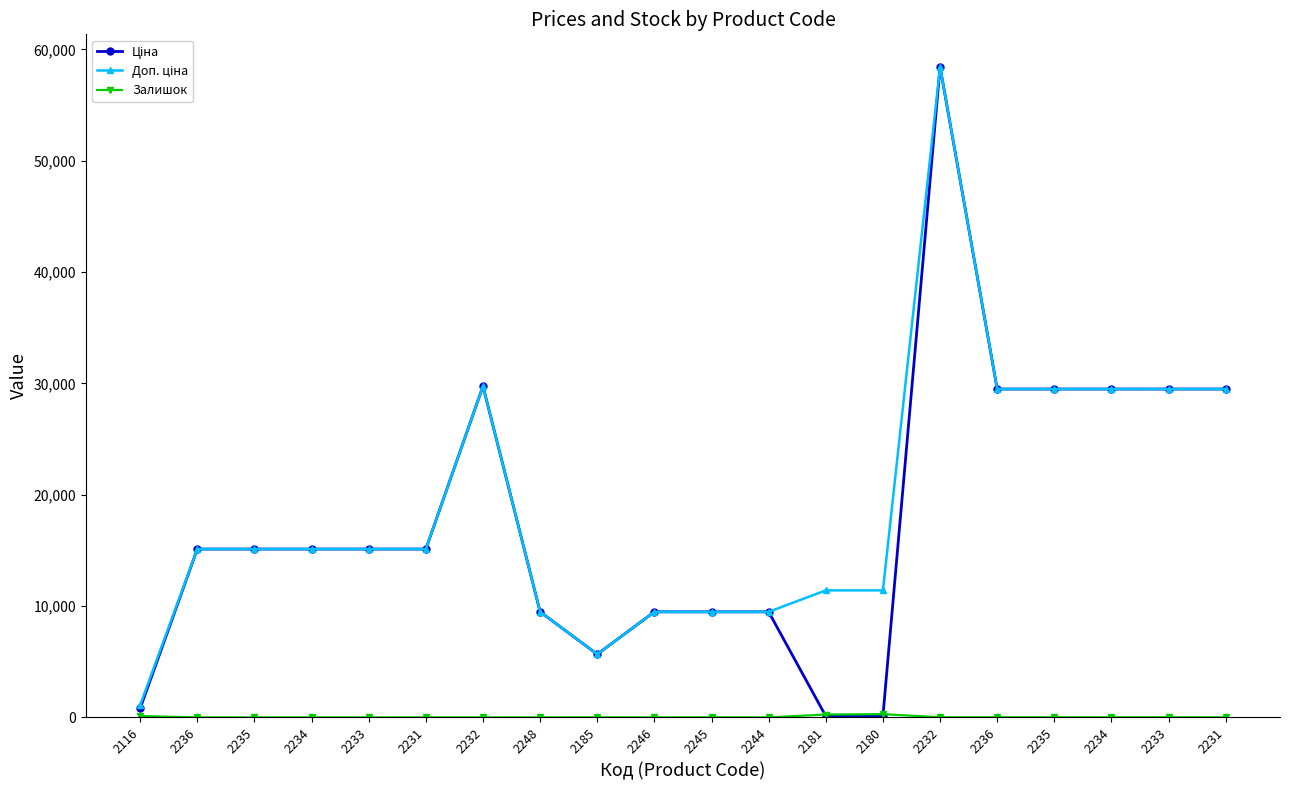

Rank the series at 2231 from highest to lowest value.

Ціна, Доп. ціна, Залишок